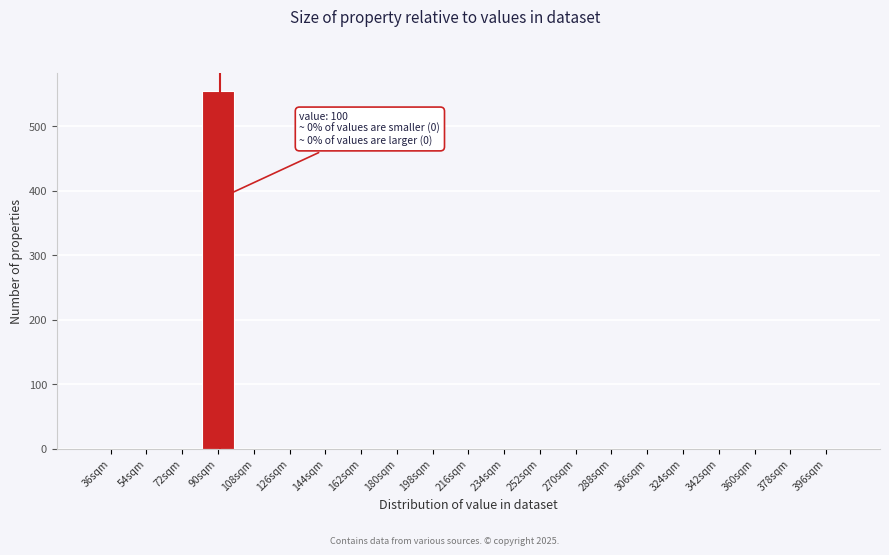

Reading right to left, list all the values displayed in this chart.

396sqm=0	378sqm=0	360sqm=0	342sqm=0	324sqm=0	306sqm=0	288sqm=0	270sqm=0	252sqm=0	234sqm=0	216sqm=0	198sqm=0	180sqm=0	162sqm=0	144sqm=0	126sqm=0	108sqm=0	90sqm=555	72sqm=0	54sqm=0	36sqm=0